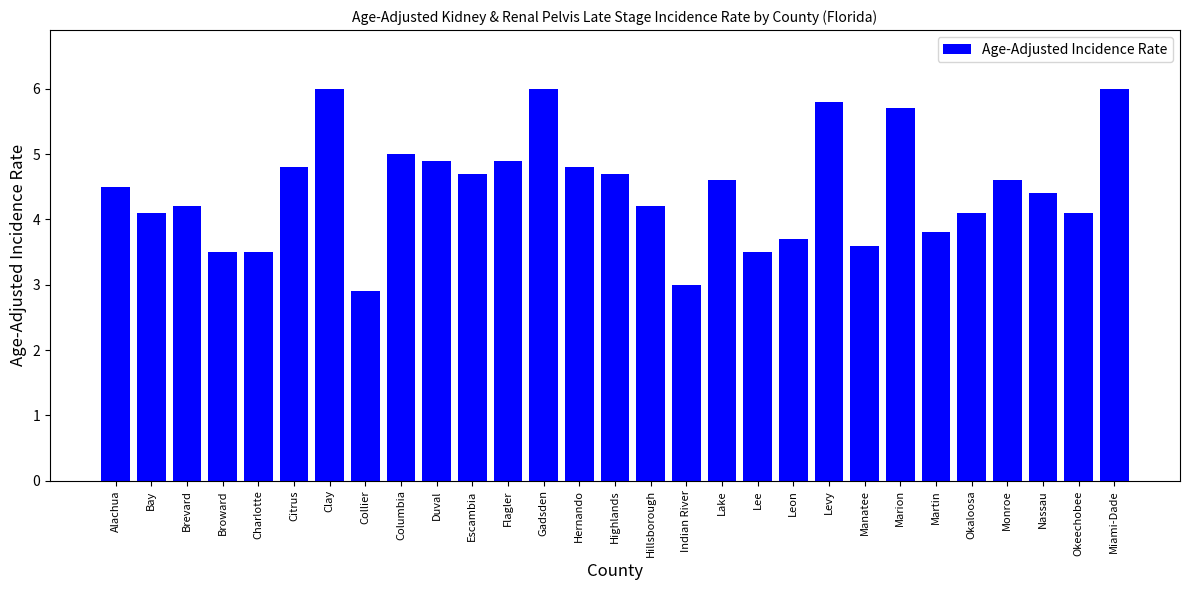

Is it true that the value at Highlands is 4.7?

True